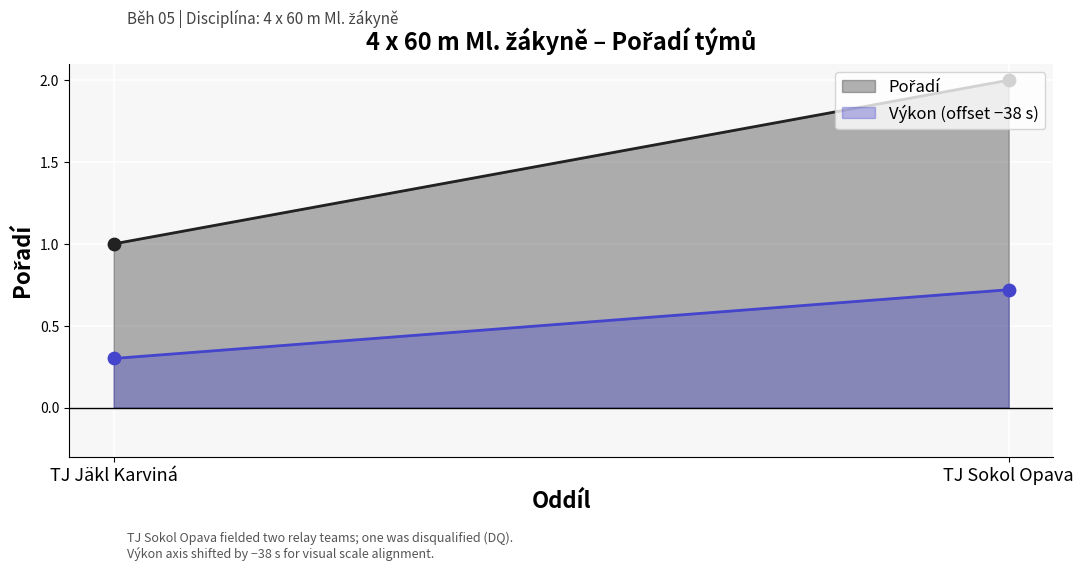

What is the change in value from TJ Jäkl Karviná to TJ Sokol Opava?

+1